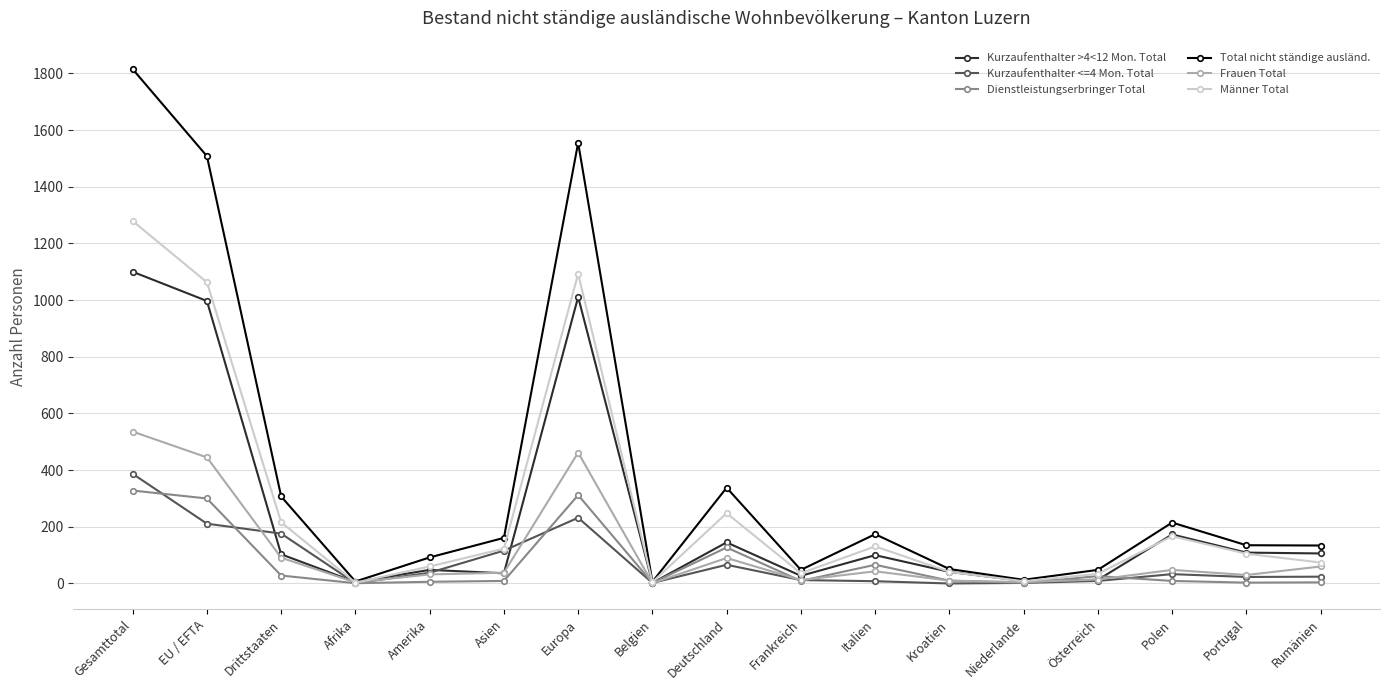

What are all the series names shown in the legend?

Kurzaufenthalter >4<12 Mon. Total, Kurzaufenthalter <=4 Mon. Total, Dienstleistungserbringer Total, Total nicht ständige ausländ., Frauen Total, Männer Total